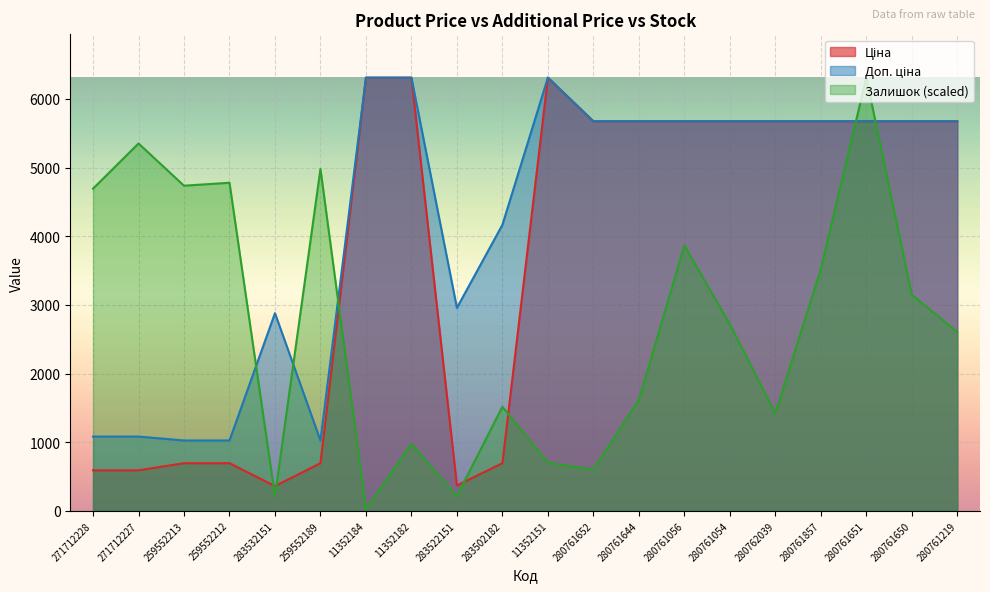

What is the sum of the Ціна values at 11352184 and 283532151?

6668.6